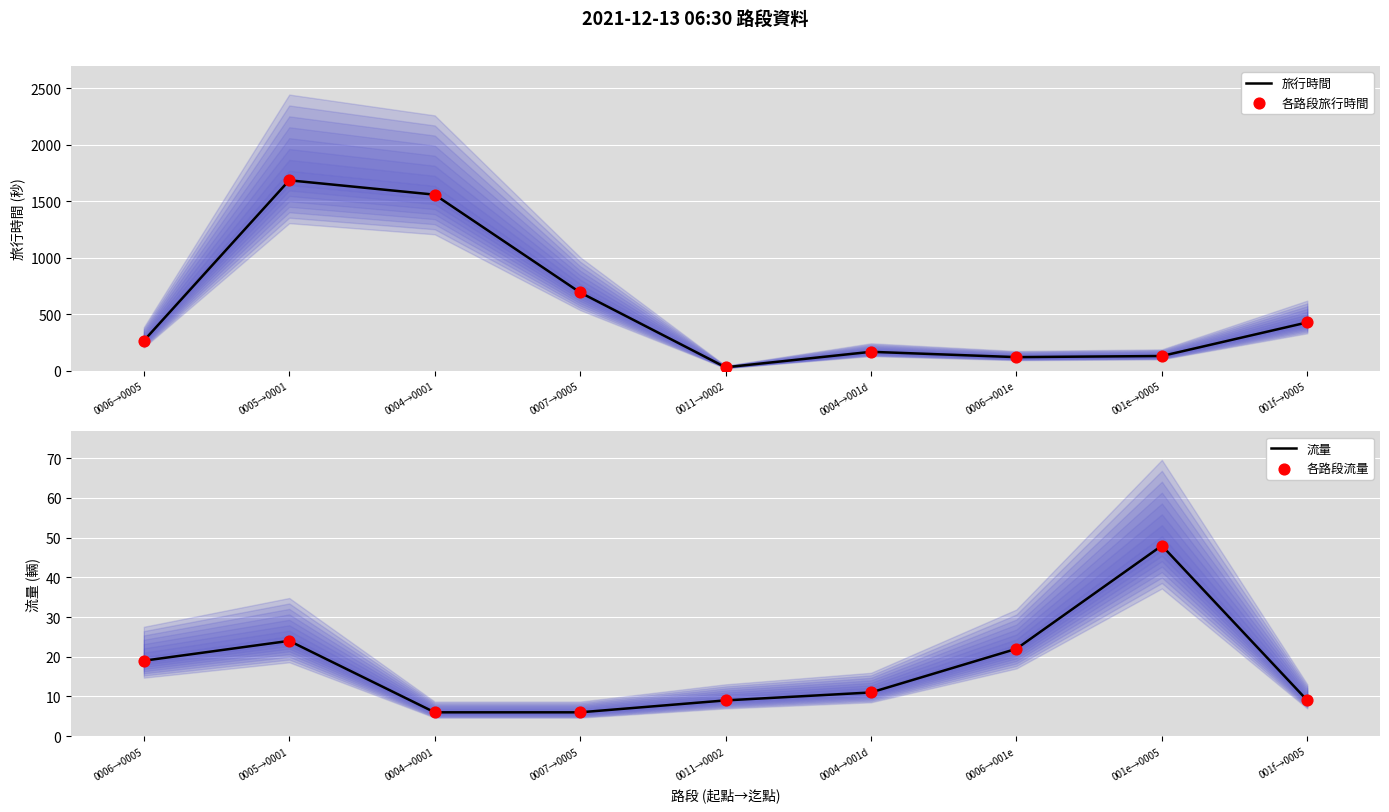

What are all the series names shown in the legend?

旅行時間, 各路段旅行時間, 流量, 各路段流量